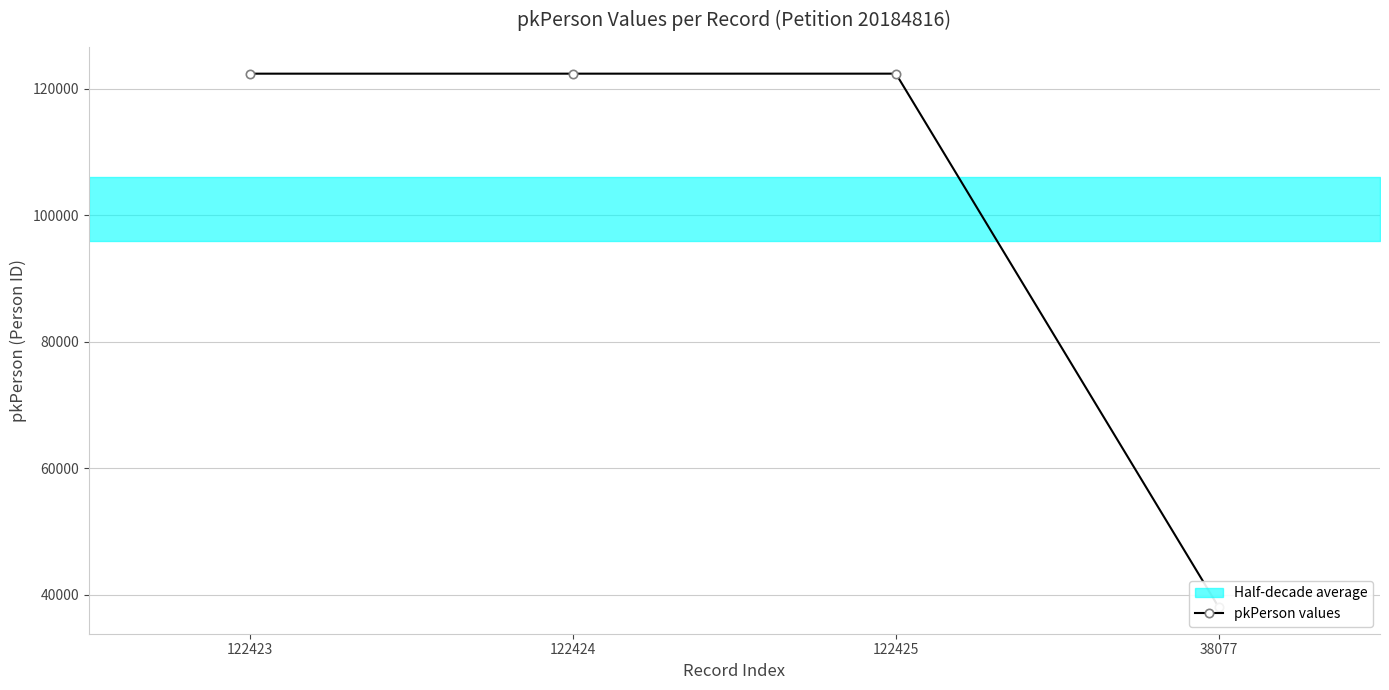

Reading left to right, transcribe all the data shown in this chart.

122423=122423	122424=122424	122425=122425	38077=38077